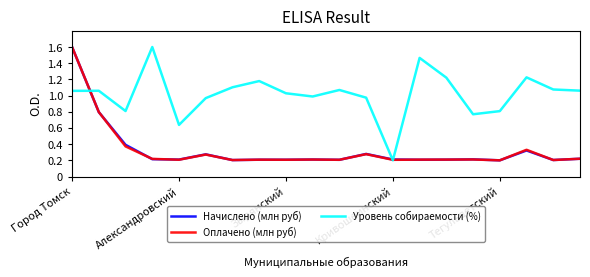

What is the sum of all Оплачено (млн руб) values?

6.6